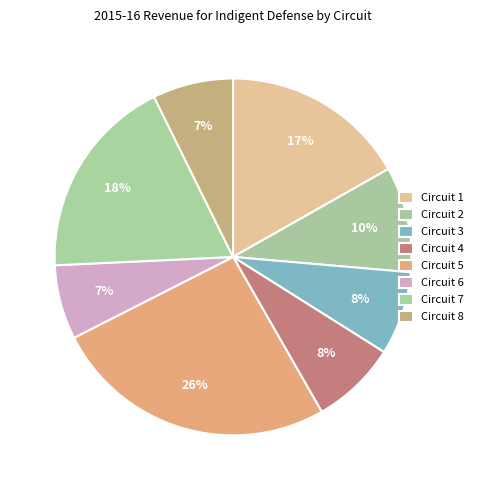

What percentage is NOT represented by Circuit 5?

74.2%